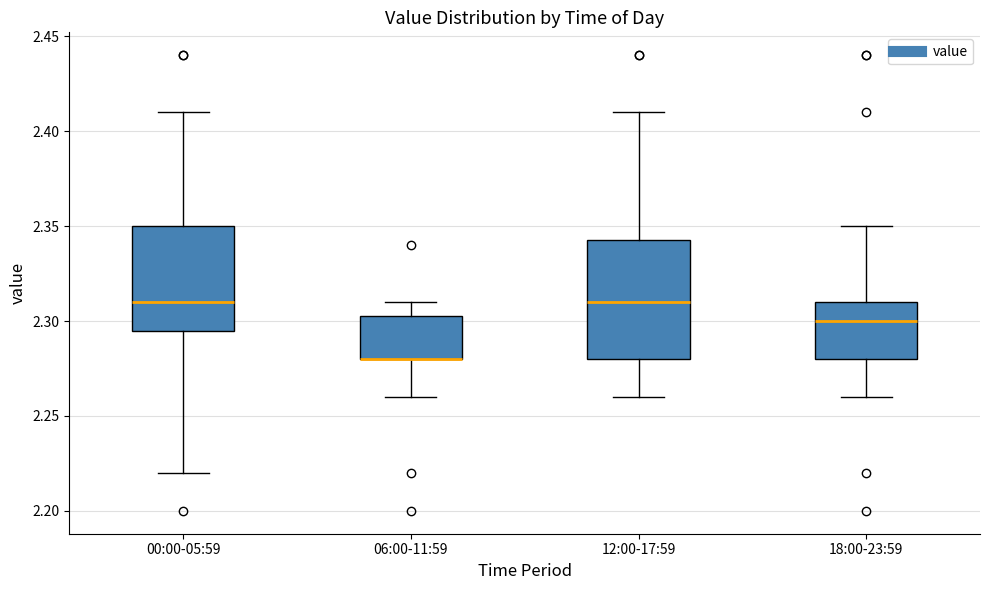

Reading left to right, transcribe this box plot: for each box, give where its median line is, the range the box spans, and where its two whiskers end, as read against the y-axis. The values are not printed on the chart, so give them approximately, as read against the axis.

00:00-05:59: median 2.310, box 2.295 to 2.350, whiskers 2.220 to 2.410
06:00-11:59: median 2.280 (drawn on the box's lower edge), box 2.280 to 2.305, whiskers 2.260 to 2.310
12:00-17:59: median 2.310, box 2.280 to 2.345, whiskers 2.260 to 2.410
18:00-23:59: median 2.300, box 2.280 to 2.310, whiskers 2.260 to 2.350